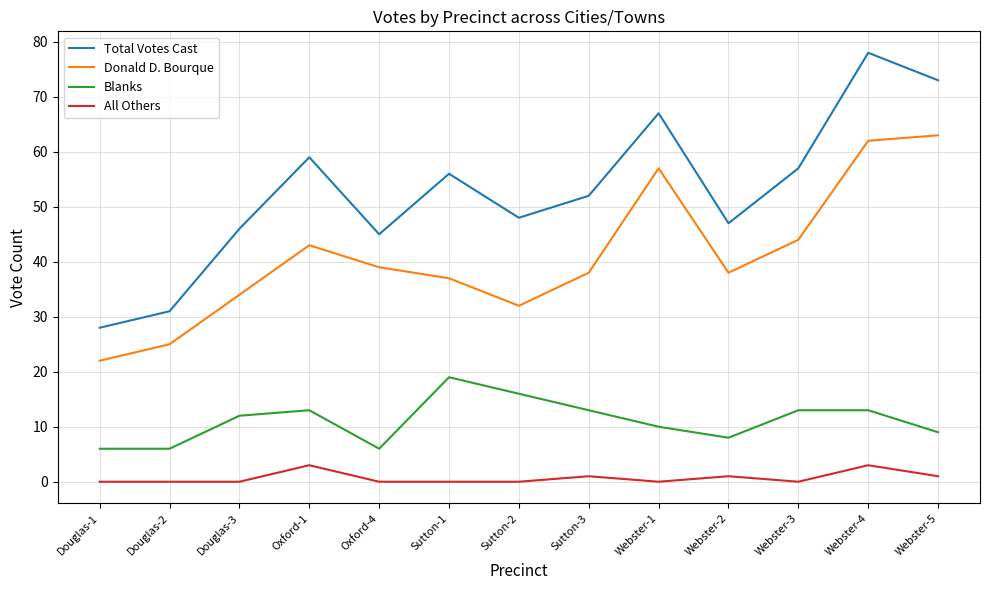

What position from the right is Douglas-1?

13